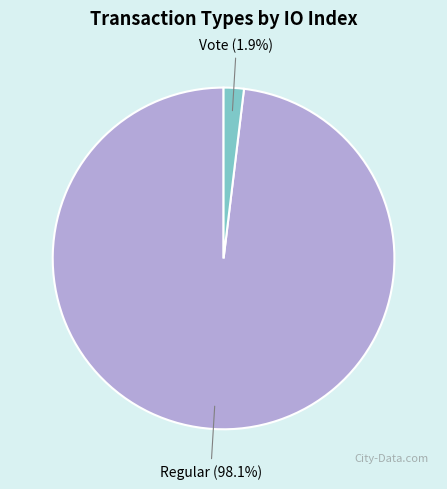

Does any single category account for the majority?

Yes